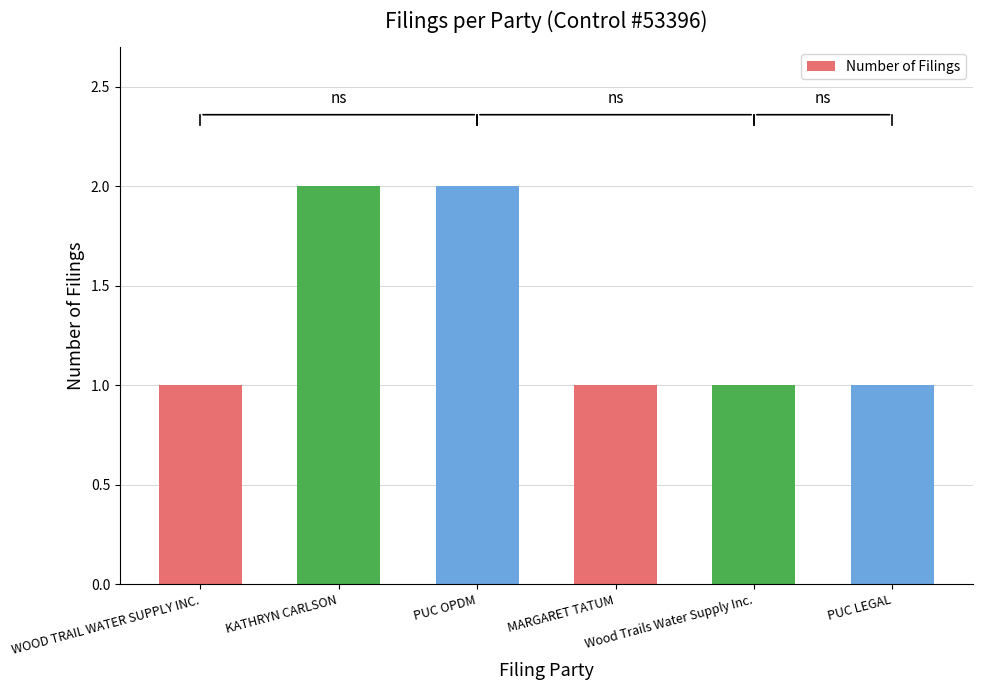

What is the value of the 6th bar from the left?

1